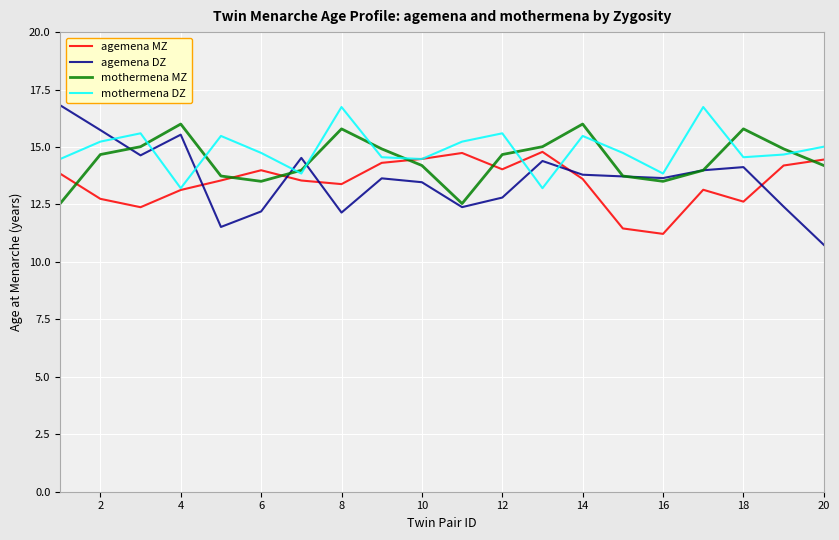

What is the greatest value displayed?

16.8